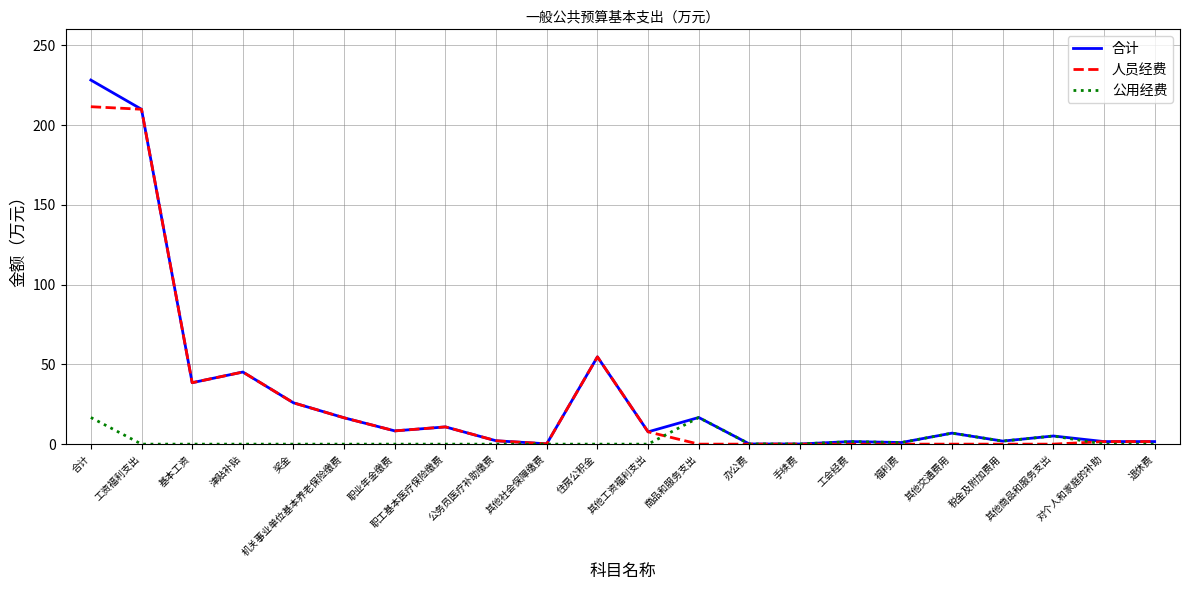

Which series has the largest range (max minus min)?

合计